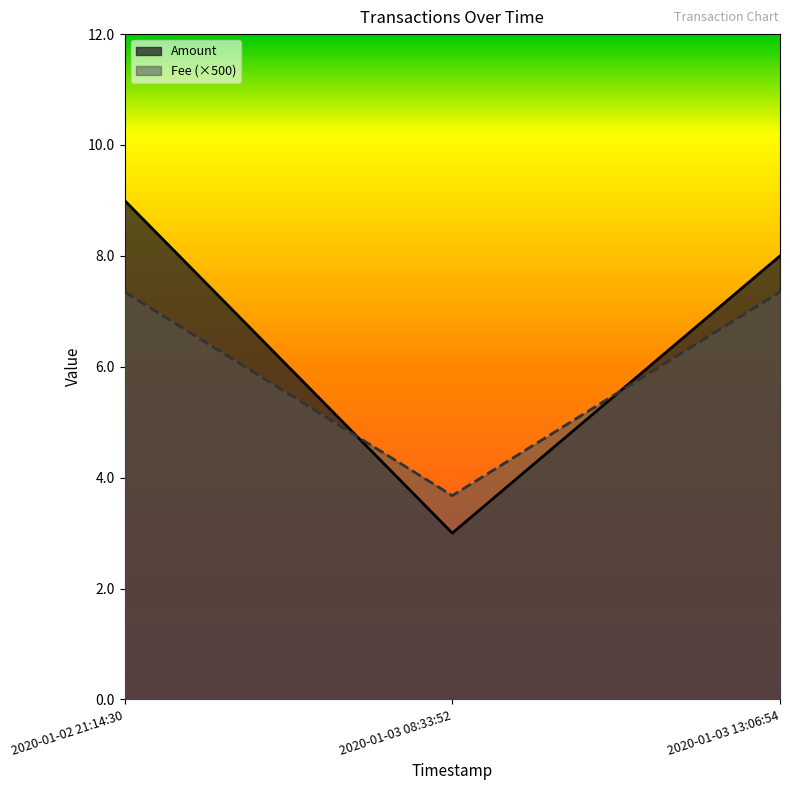

At which label does Fee first exceed 7?

2020-01-02 21:14:30